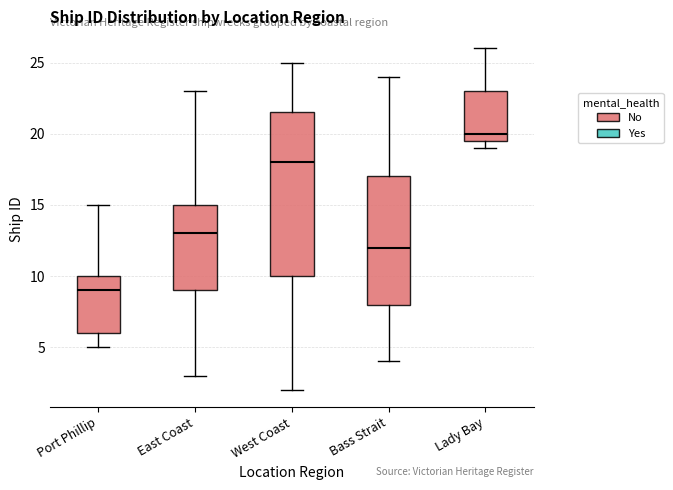

Reading left to right, transcribe this box plot: for each box, give where its median line is, the range the box spans, and where its two whiskers end, as read against the y-axis. The values are not printed on the chart, so give them approximately, as read against the axis.

Port Phillip: median 9.0, box 6.0 to 10.0, whiskers 5.0 to 15.0
East Coast: median 13.0, box 9.0 to 15.0, whiskers 3.0 to 23.0
West Coast: median 18.0, box 10.0 to 21.5, whiskers 2.0 to 25.0
Bass Strait: median 12.0, box 8.0 to 17.0, whiskers 4.0 to 24.0
Lady Bay: median 20.0, box 19.5 to 23.0, whiskers 19.0 to 26.0